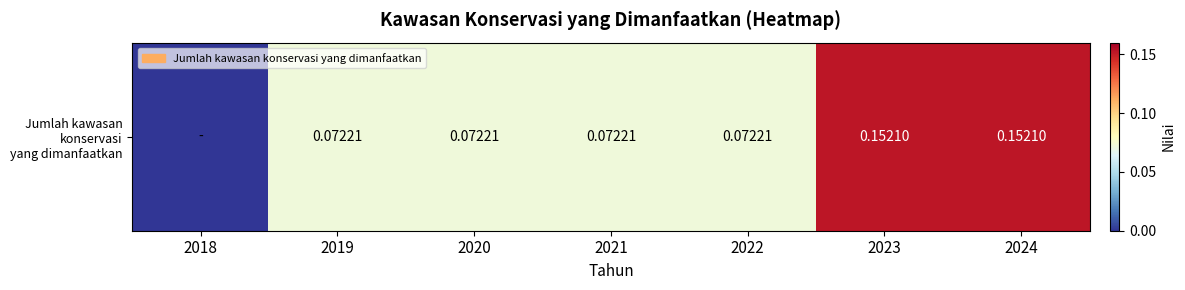

Reading right to left, list all the values displayed in this chart.

2024=0.2	2023=0.2	2022=0.1	2021=0.1	2020=0.1	2019=0.1	2018=0.0